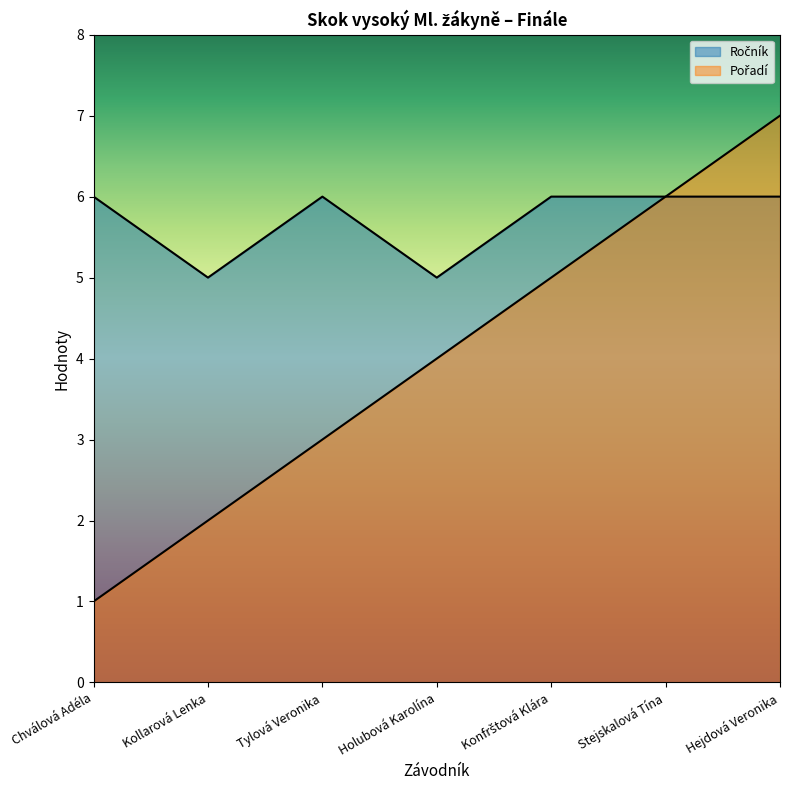

What is the difference between the Pořadí values at Tylová Veronika and Hejdová Veronika?

4